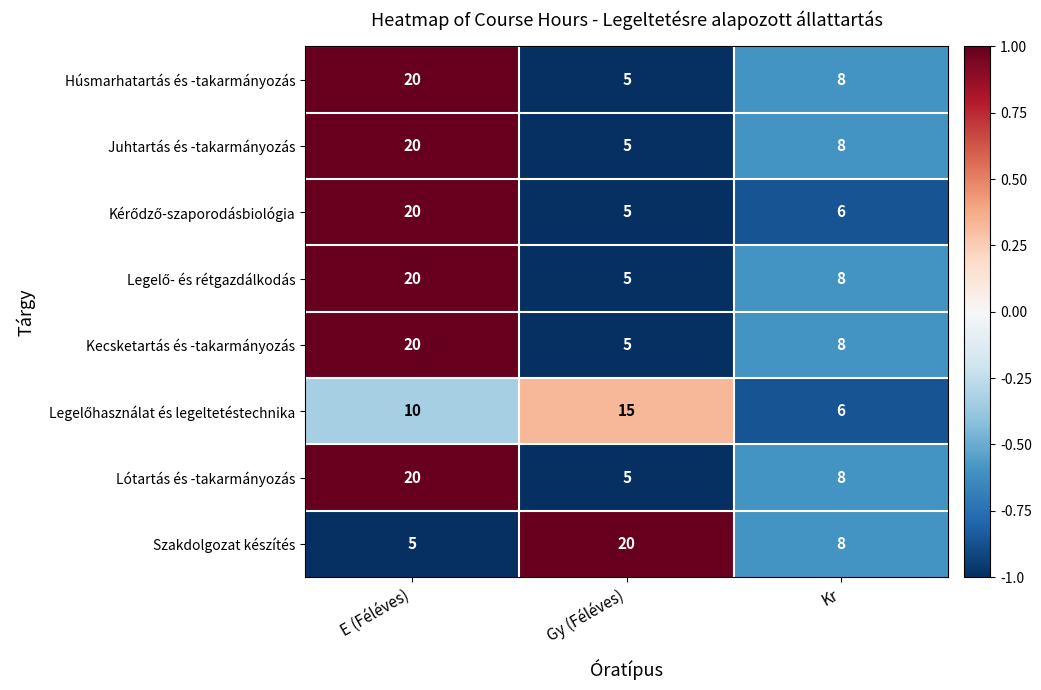

Where does the Szakdolgozat készítés series first go above 8?

Gy (Féléves)